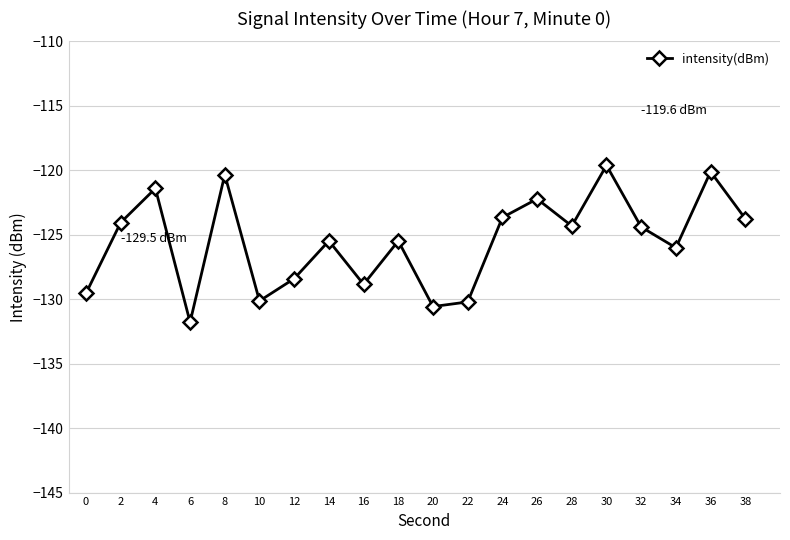

How many points are lower than both their immediate neighbors (excluding endpoints)?

6